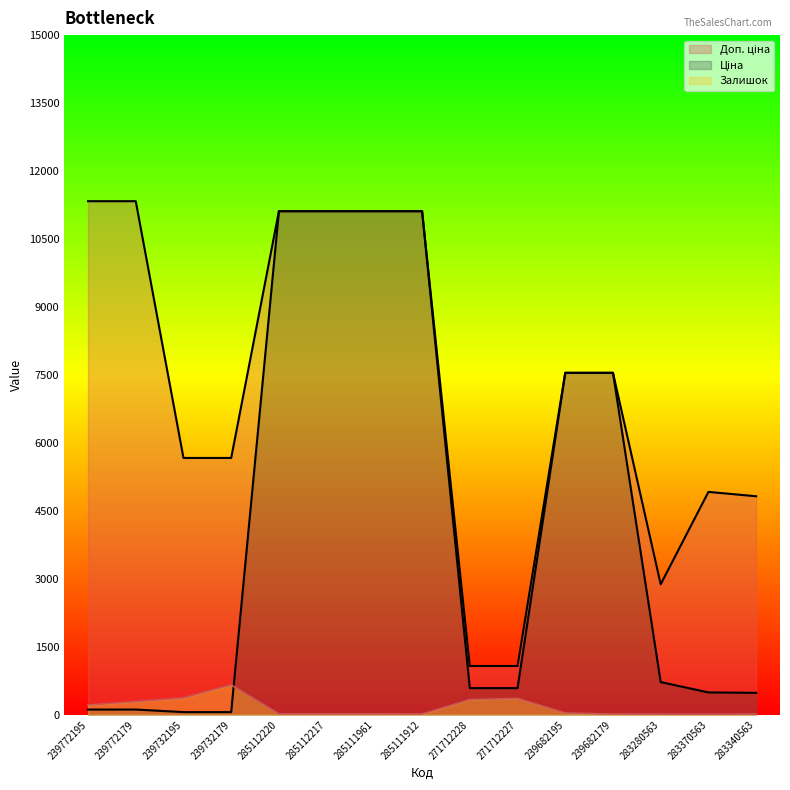

What is the total value across all series at 271712228?

1993.4